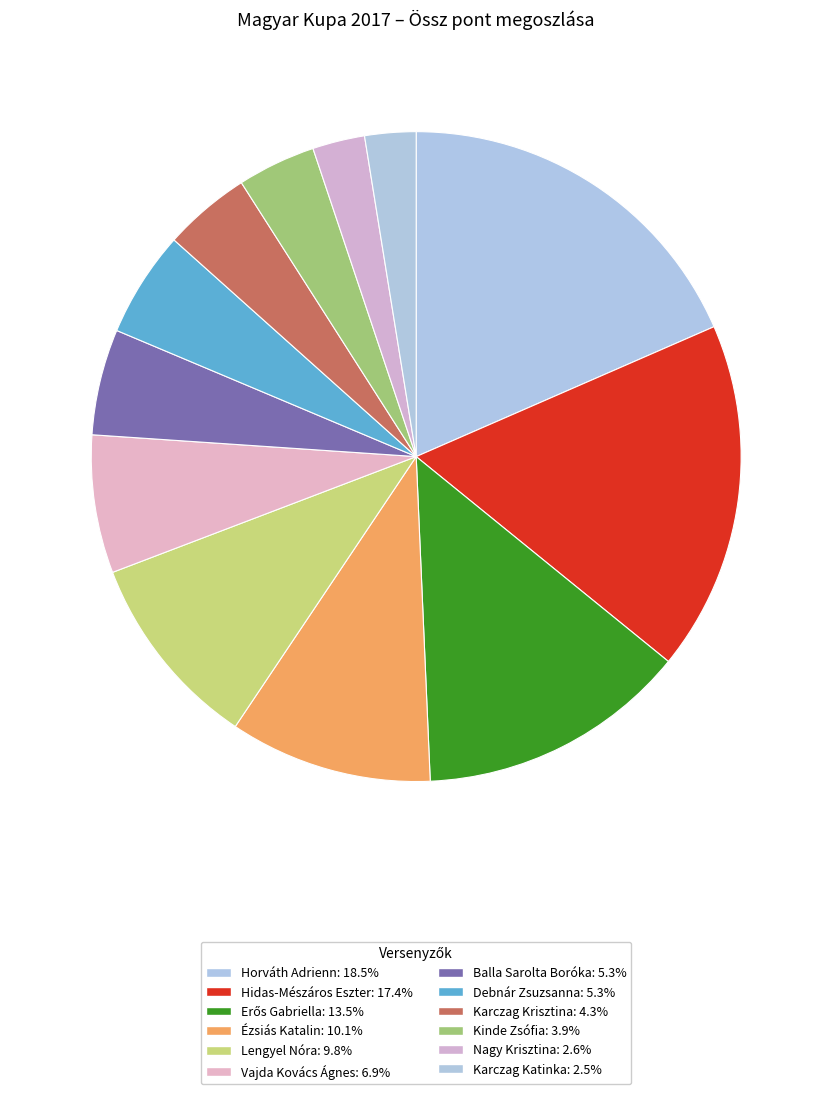

To the nearest percent, what is the difference between the largest and smallest slice percentages?

16%